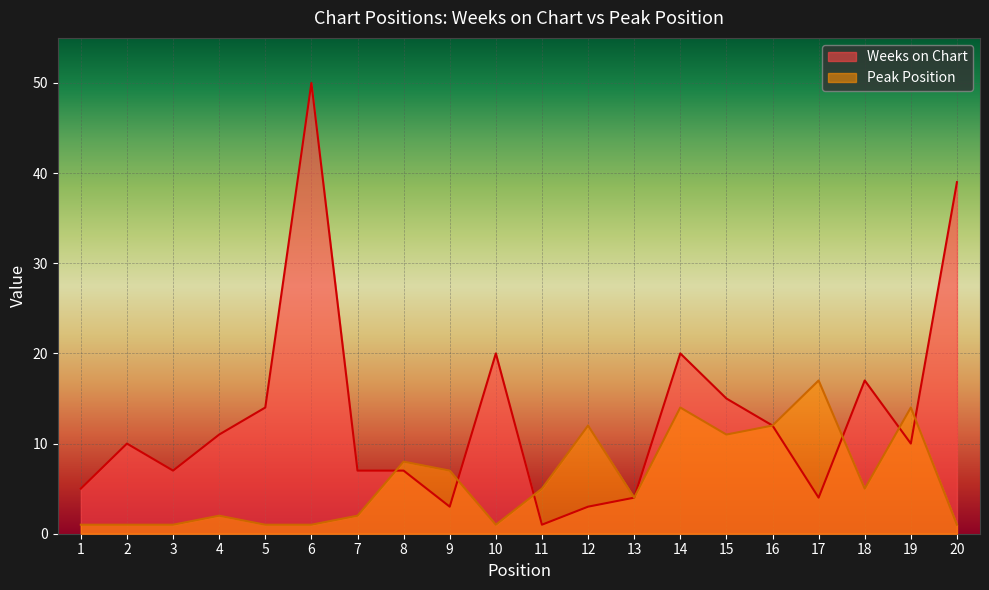

Between 15 and 3, which is larger?

15